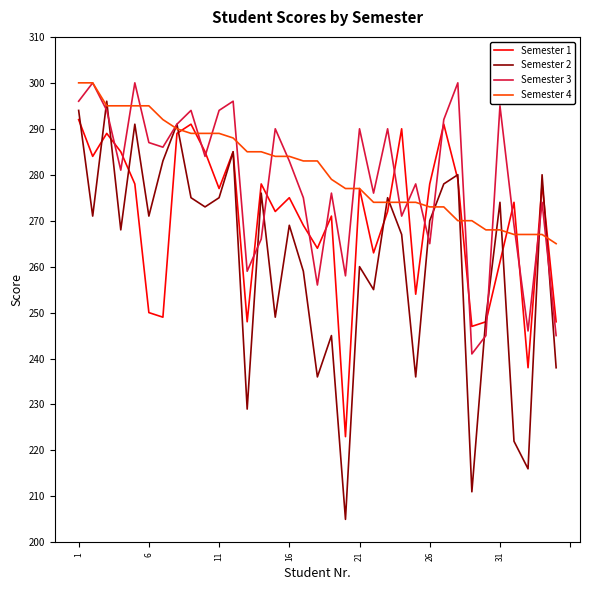

At how many categories does at least one series exceed 205?

35